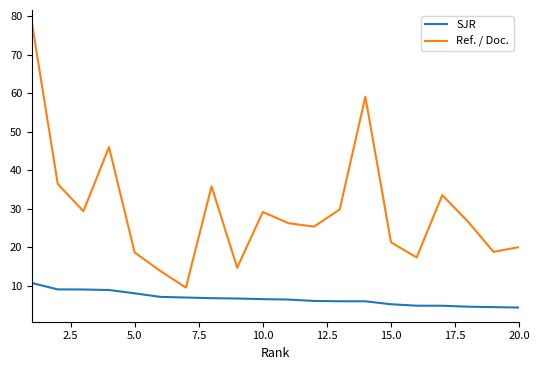

True or false: SJR and Ref. / Doc. cross at least once.

False